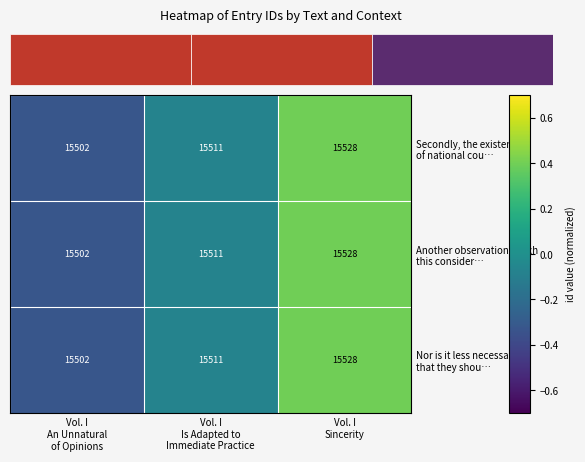

True or false: Another observation which this consider… has a value of 0.7 at Vol. I Sincerity.

False